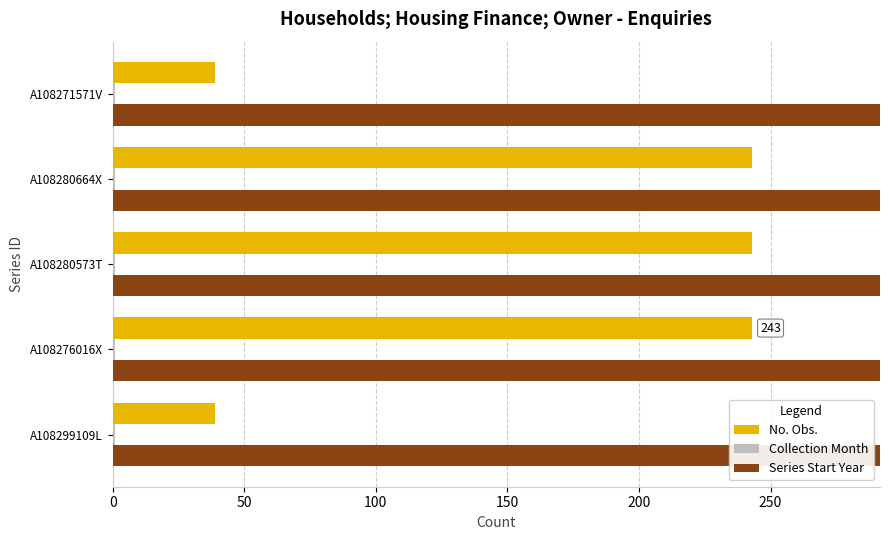

Reading left to right, what are all the values shown in this chart?

No. Obs.: 39.0	243.0	243.0	243.0	39.0
Collection Month: 0.2	0.2	0.2	0.2	0.2
Series Start Year: 2019.0	2002.0	2002.0	2002.0	2019.0